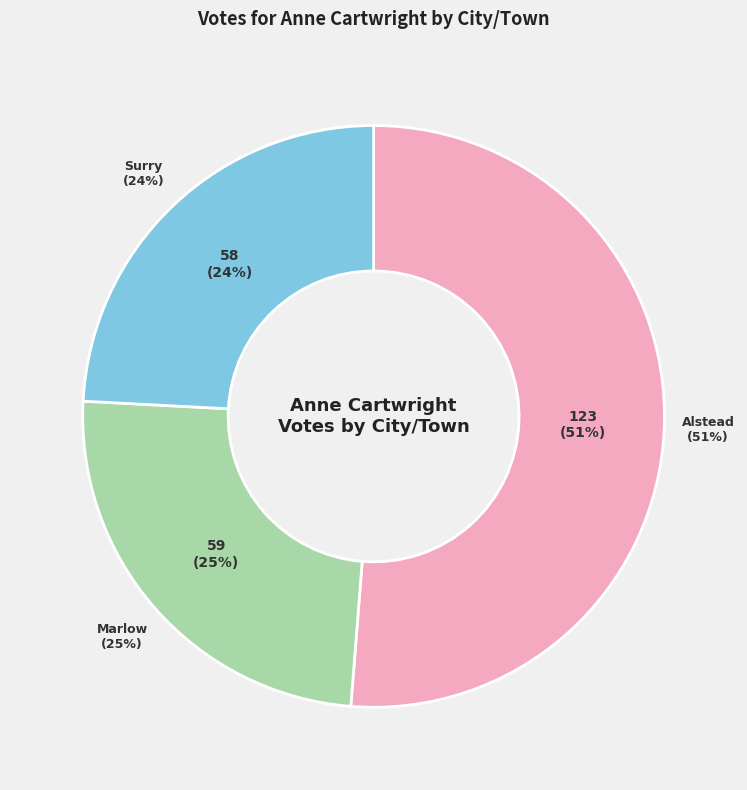

Approximately how many times larger is the value at Marlow compared to Surry?

1.0